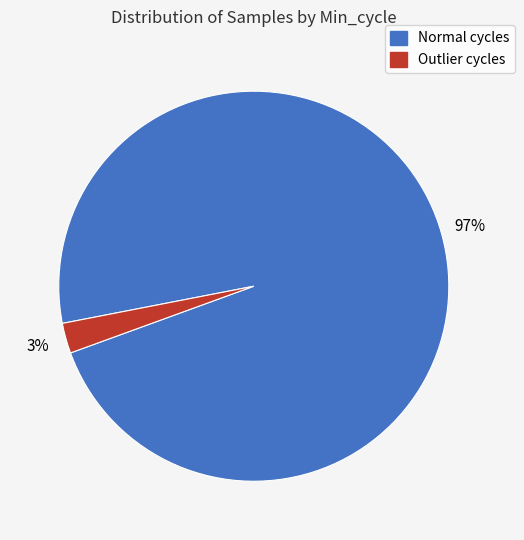

To the nearest percent, what is the average slice percentage?

50%